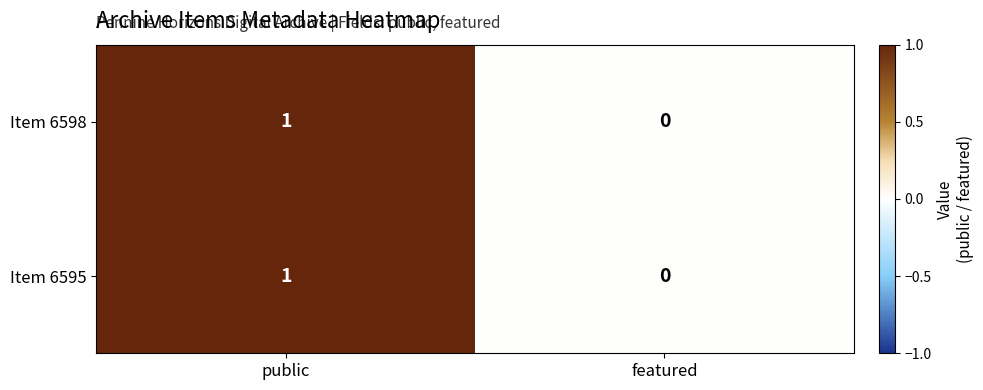

Where is Item 6598 nearest to the value 0?

featured